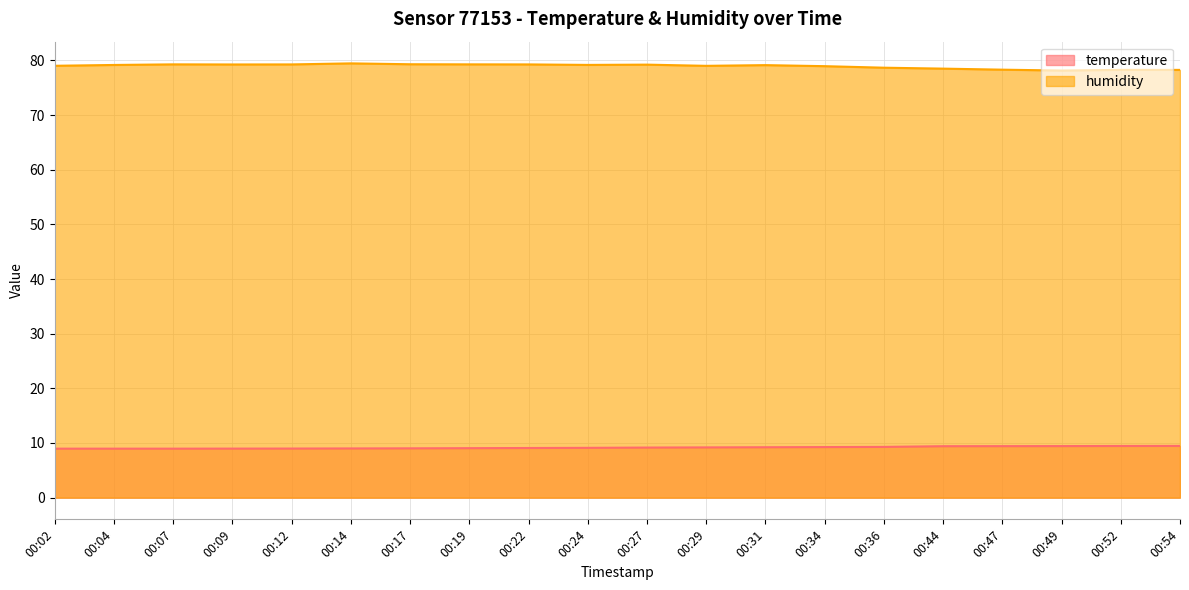

What is the approximate value of temperature at 00:27?

9.2